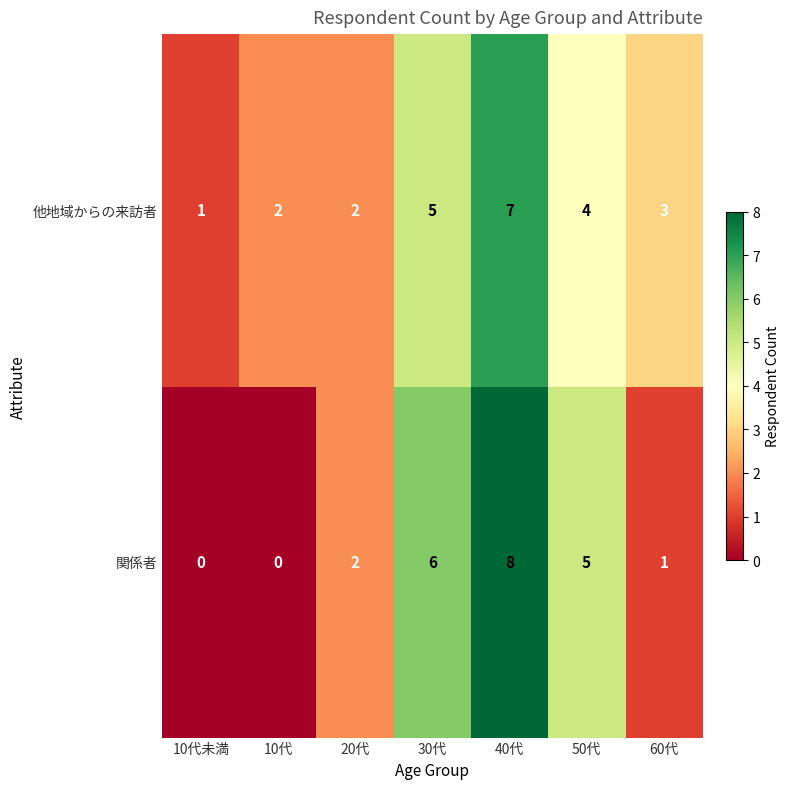

Which series has the largest total across all categories?

他地域からの来訪者